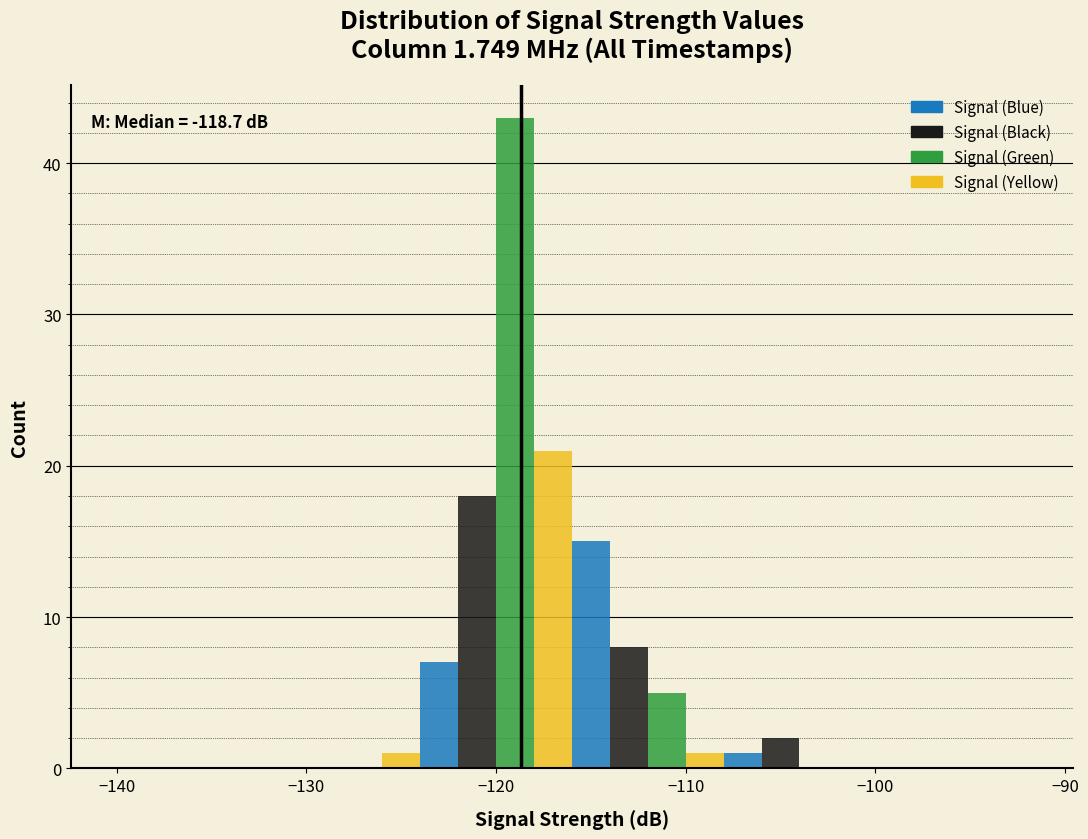

Read against the x-axis, roughly where is the centre of the tallest bar?

-119